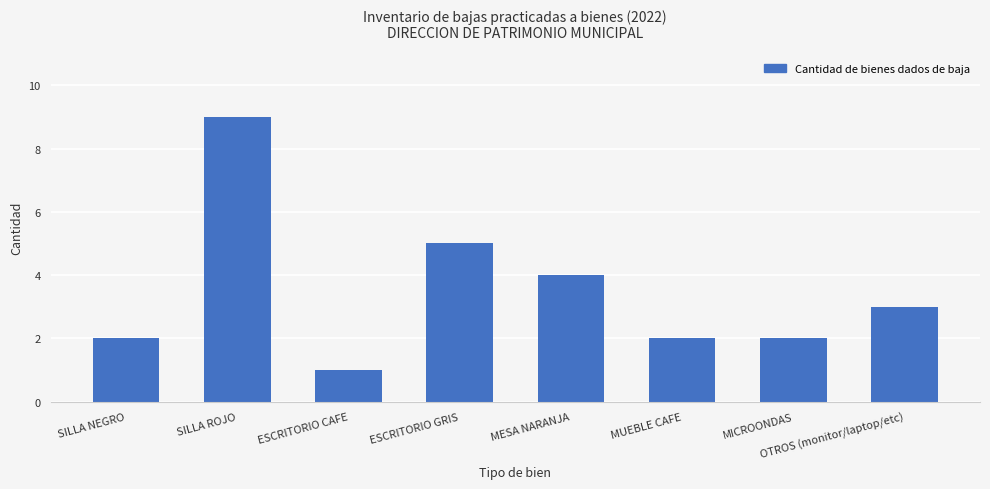

Read the value at MESA NARANJA.

4